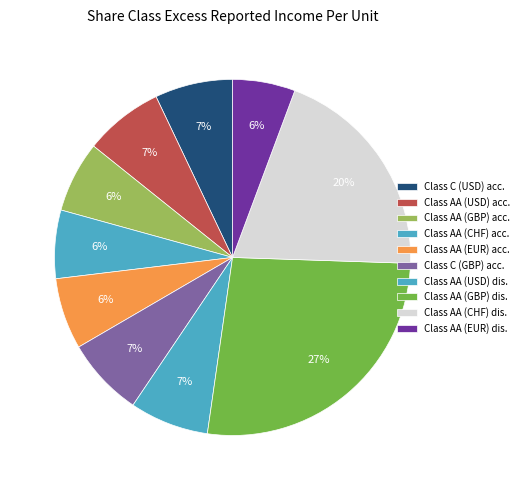

To the nearest percent, what is the difference between the largest and smallest slice percentages?

21%